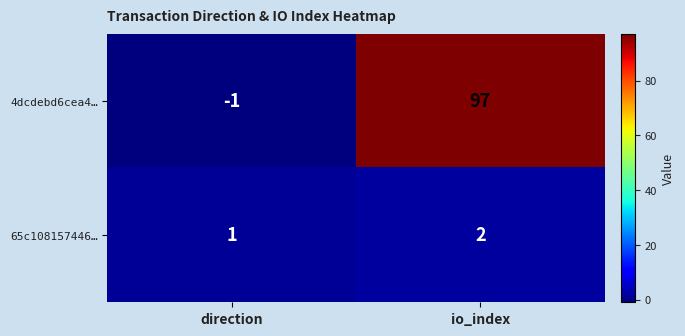

Read the 4dcdebd6cea4… value at io_index, to the nearest 10.

100